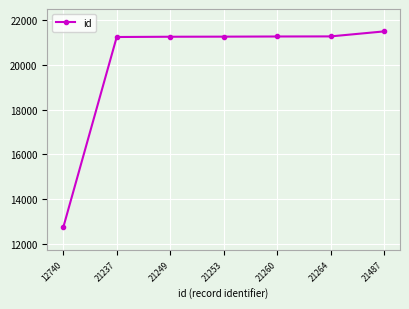

What is the average value?

20070